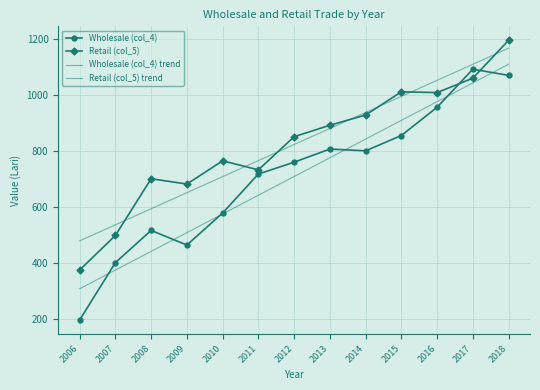

What is the total value across all series at 2015?

3773.6